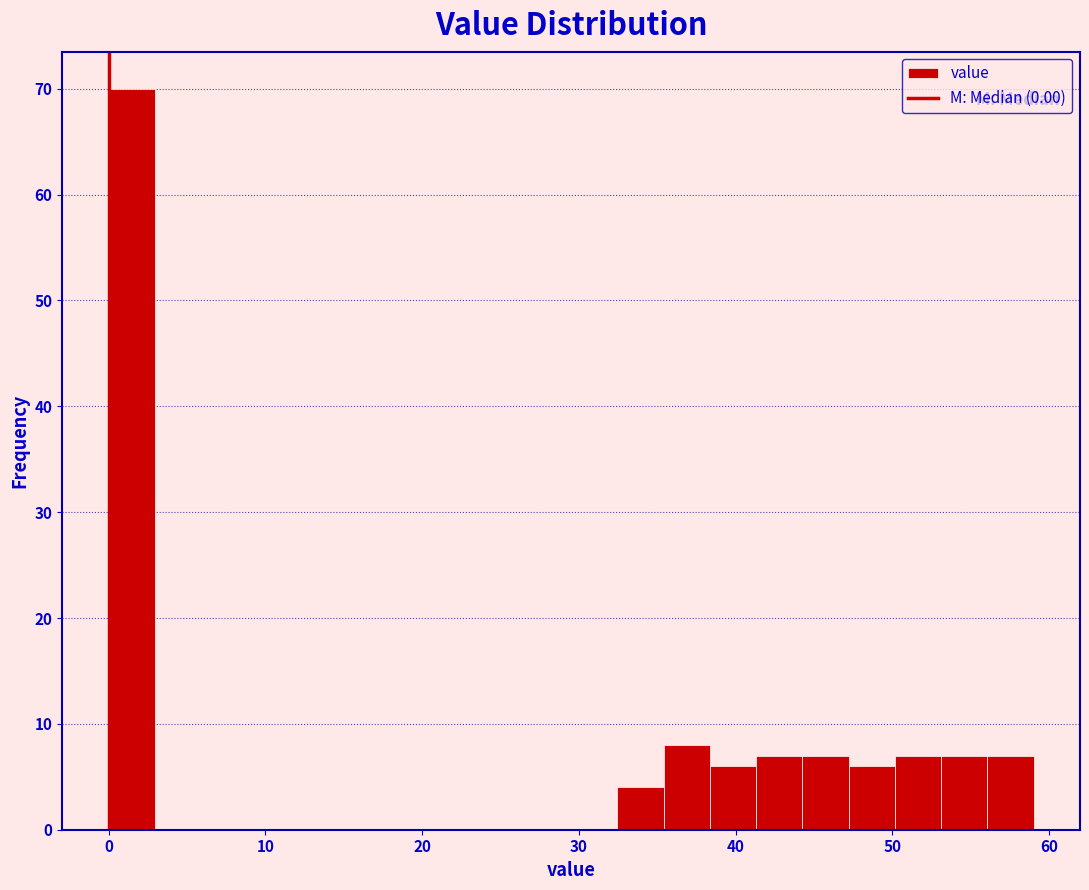

Around what value on the x-axis is the tallest bar? Give the approximate position of its centre, as read against the axis.

1